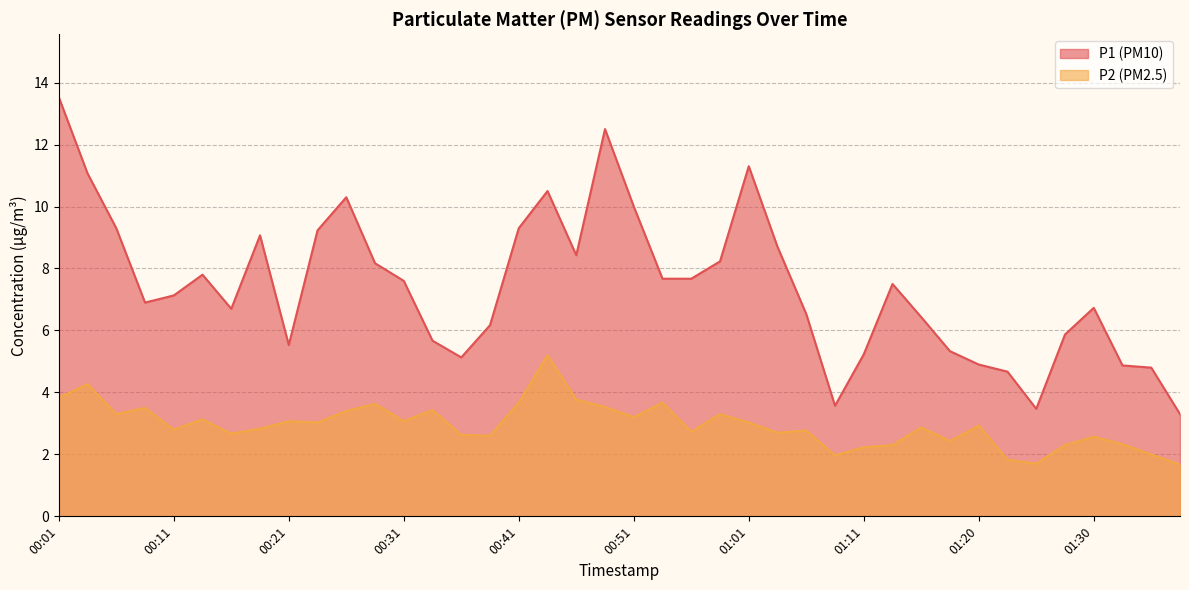

At which label does P1 reach its minimum?

01:38